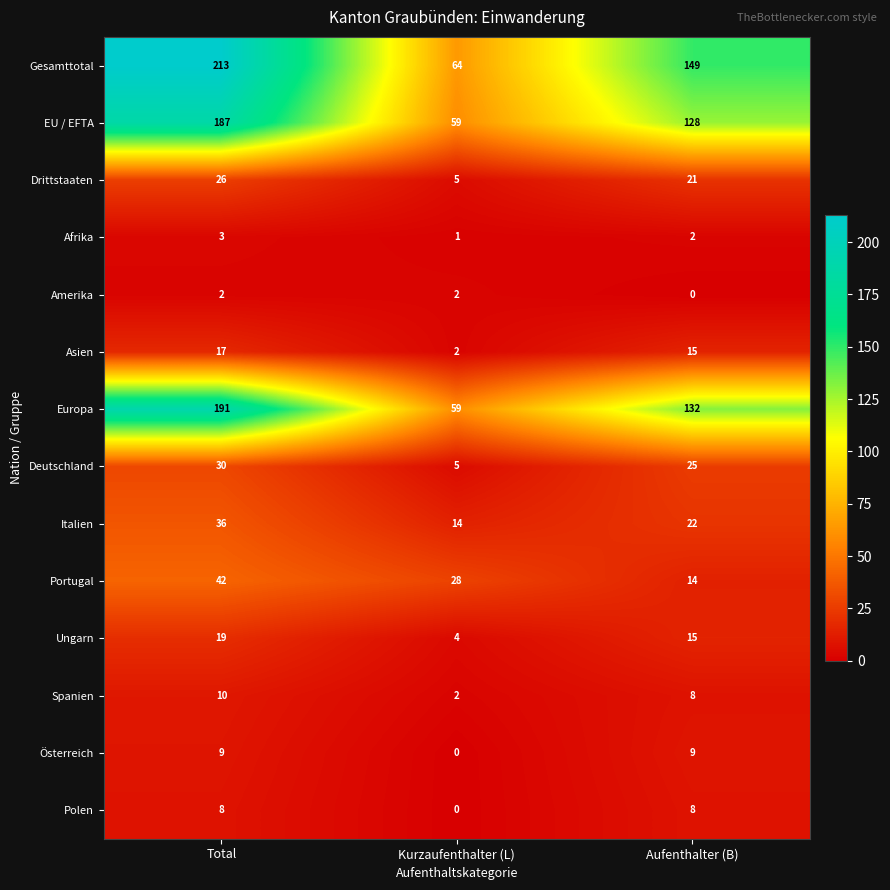

What is the difference between the Deutschland values at Aufenthalter (B) and Total?

5